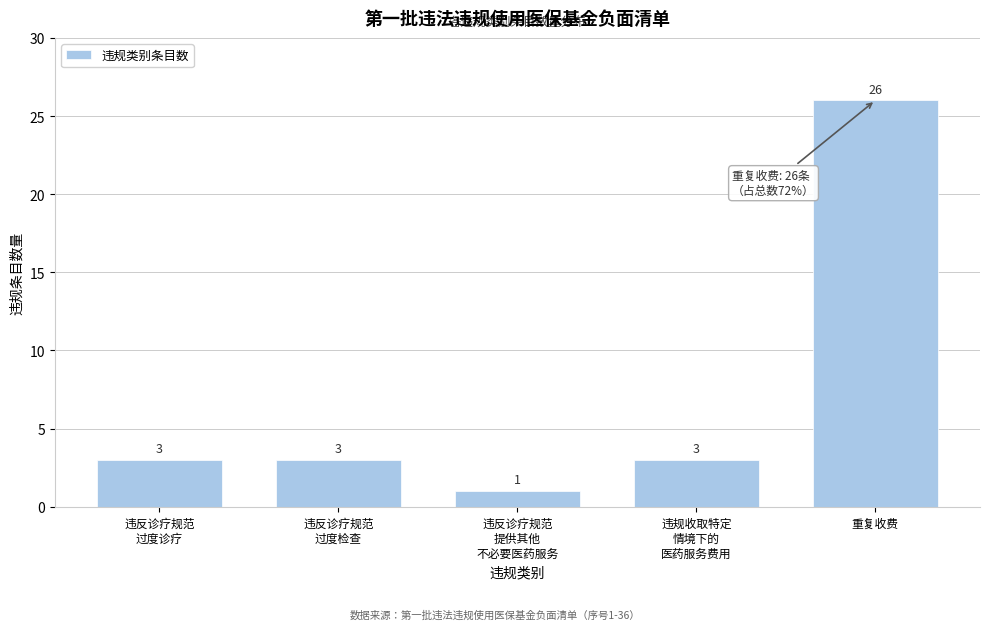

Reading left to right, transcribe all the data shown in this chart.

3	3	1	3	26